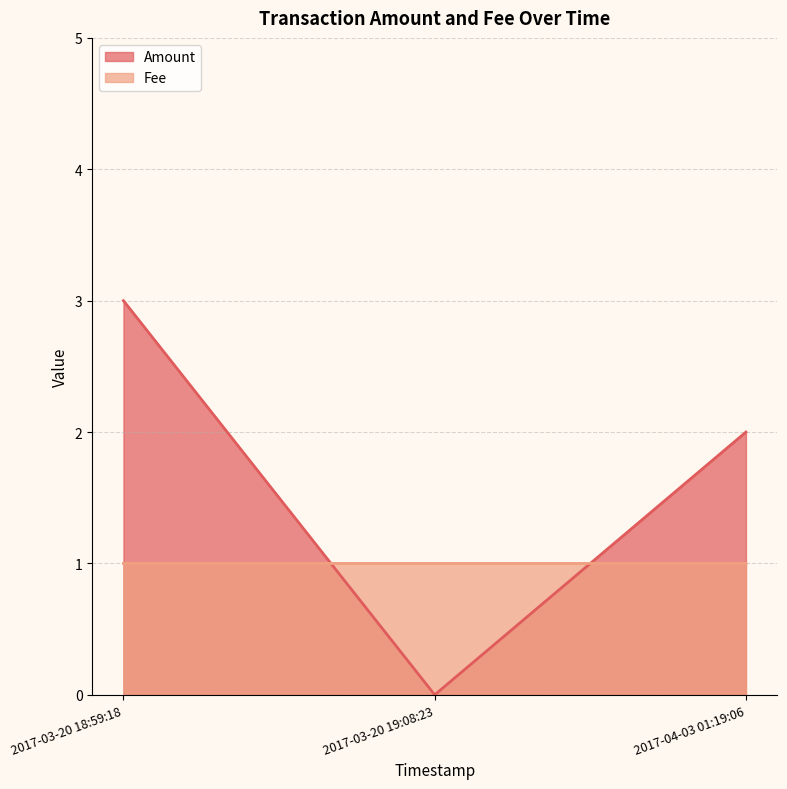

How many positive values does the Amount series have?

2